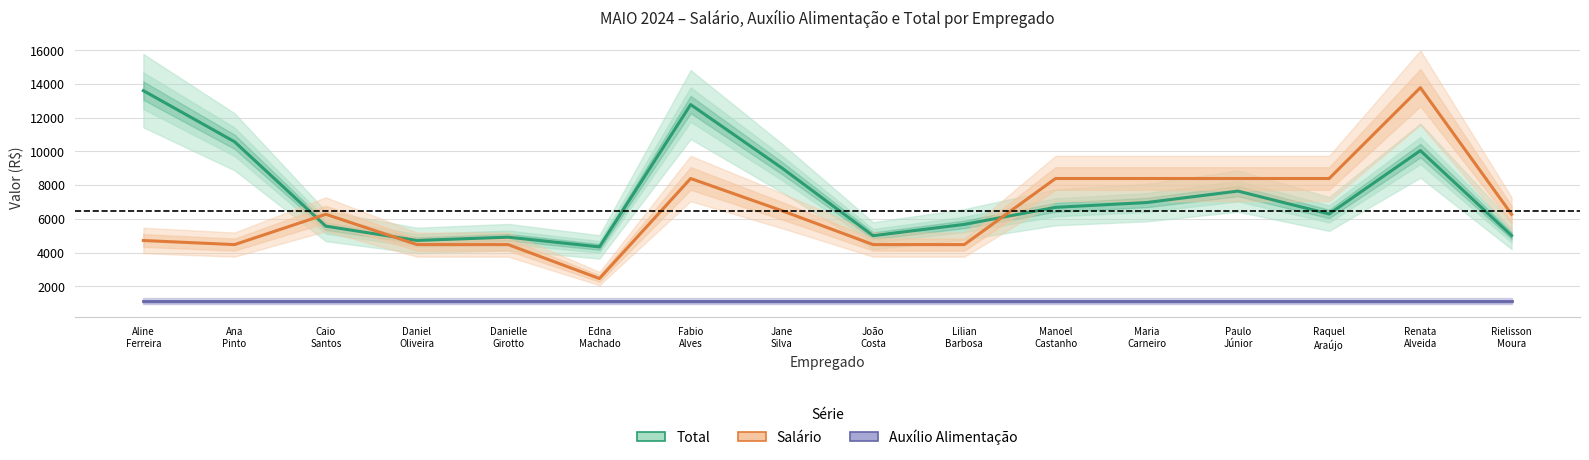

How many intersections are there between Total and Salário?

3